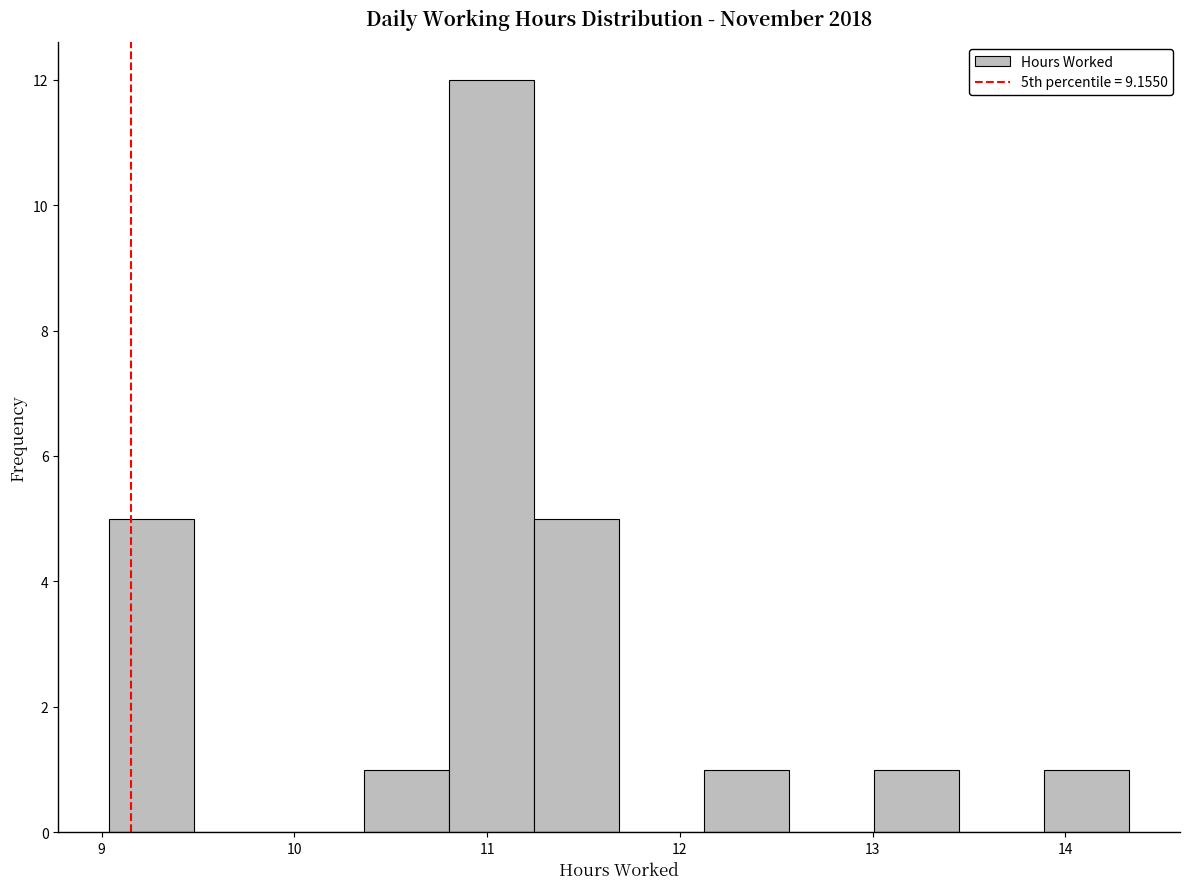

Reading left to right, transcribe this chart: for each bar, give the range it covers on the x-axis and its height. Neither the bar edges nor the heights are printed on the chart, so give them approximately, as read against the axes.

9.0 to 9.5: 5
9.5 to 9.9: 0
9.9 to 10.4: 0
10.4 to 10.8: 1
10.8 to 11.2: 12
11.2 to 11.7: 5
11.7 to 12.1: 0
12.1 to 12.6: 1
12.6 to 13.0: 0
13.0 to 13.4: 1
13.4 to 13.9: 0
13.9 to 14.3: 1